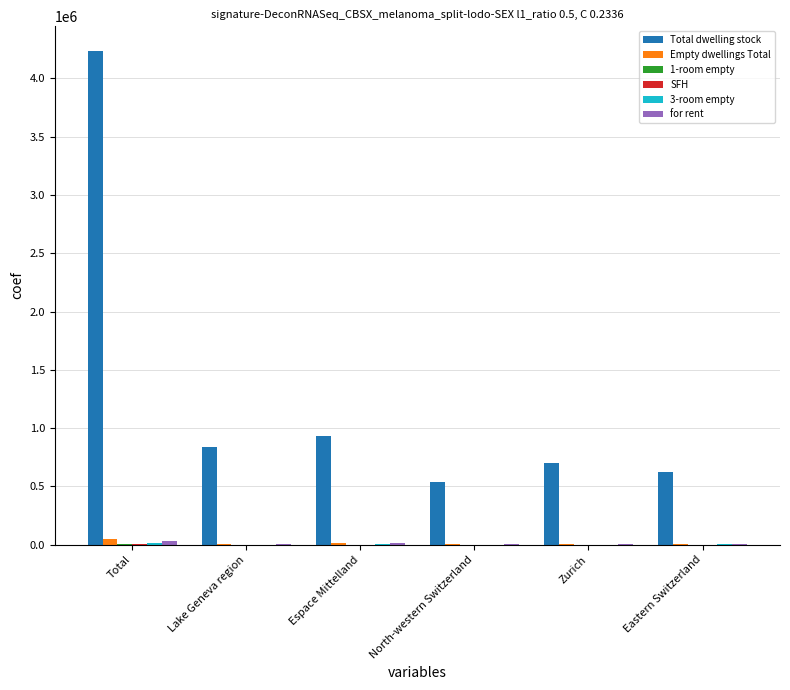

How many data points does each series have?

6